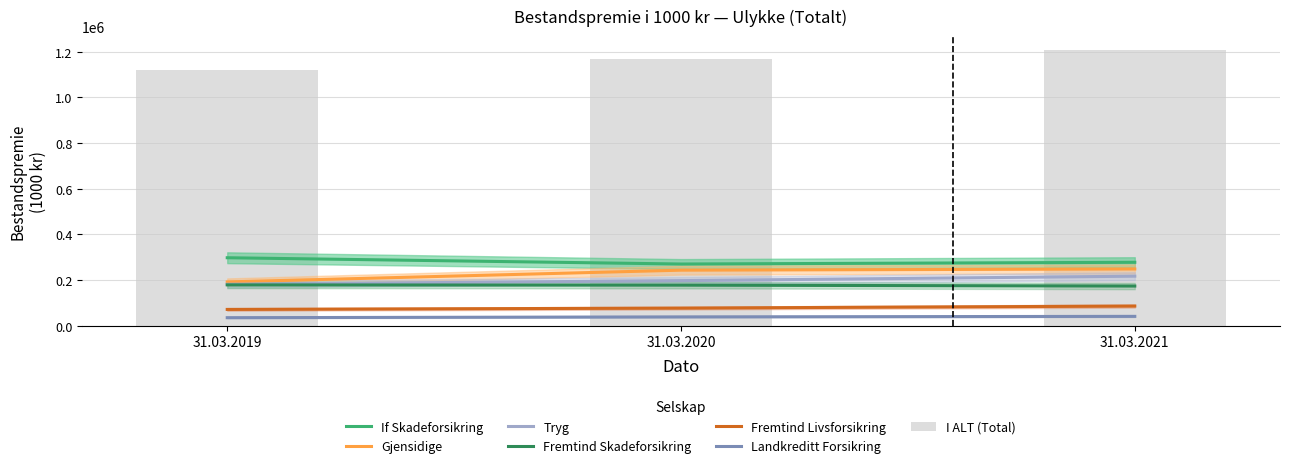

What is the smallest value displayed?

34584